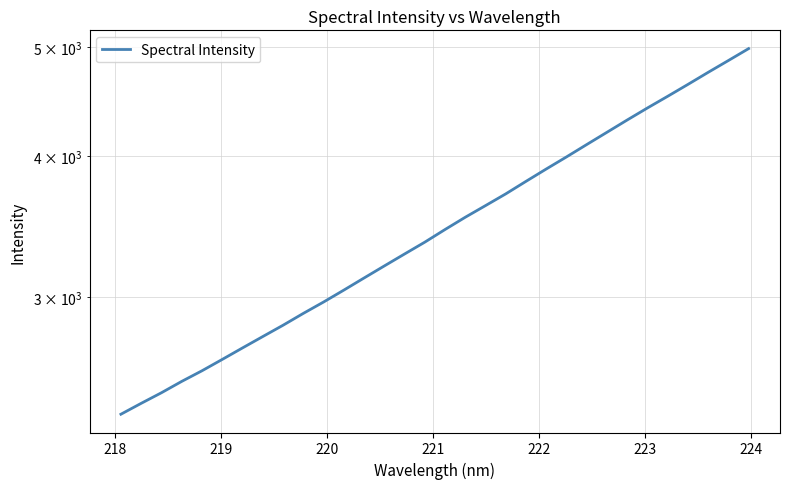

What is the difference between the maximum and second lowest values?

2573.1